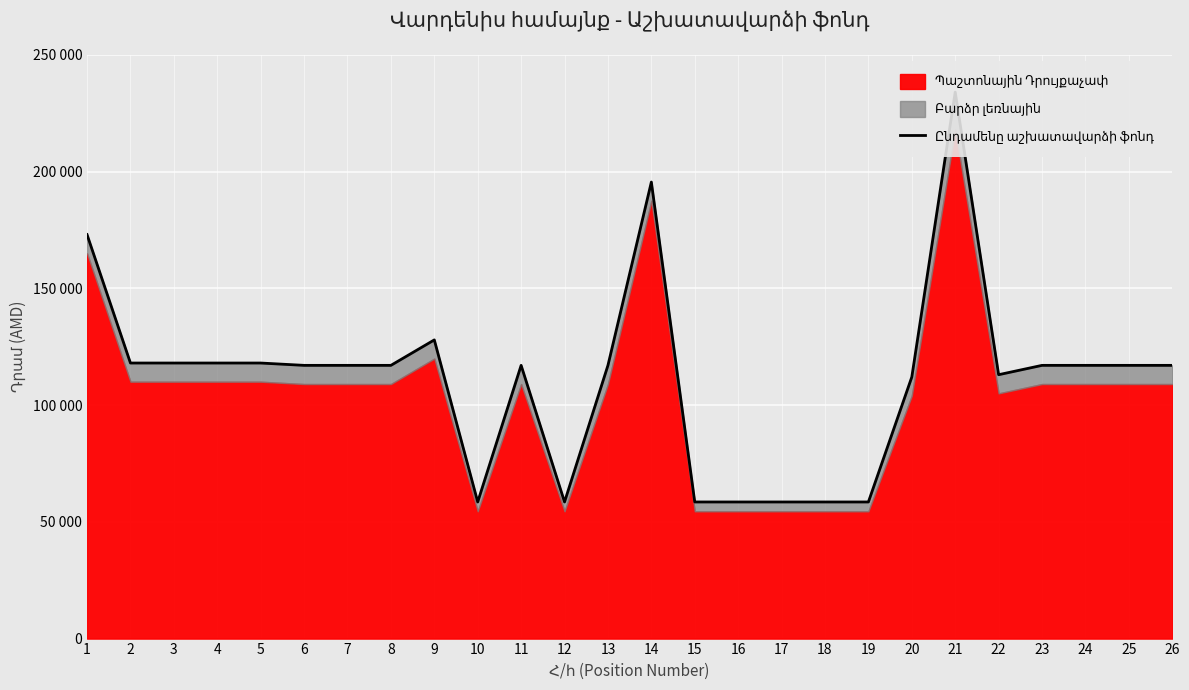

How many interior local valleys (lower than both neighbors) does the data have?

3